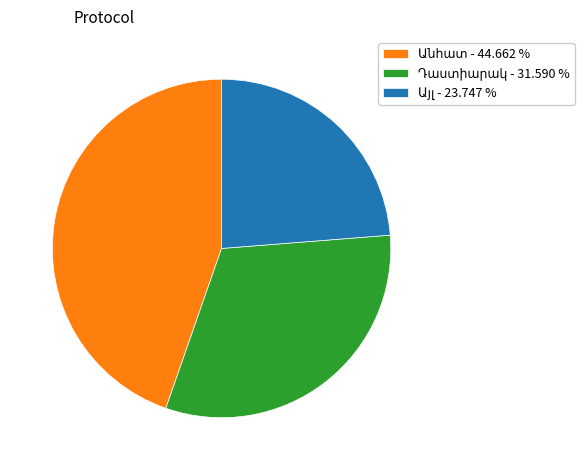

How many slices are in this pie chart?

3